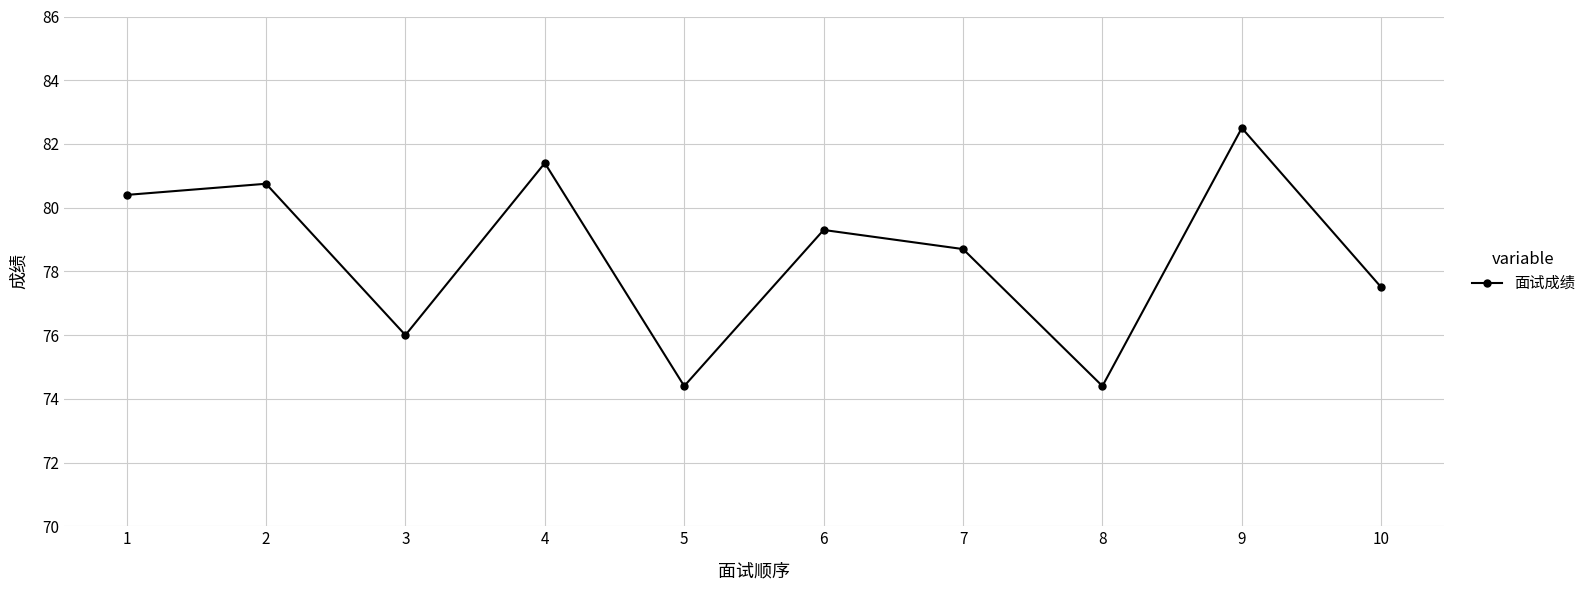

The chart shows a value of 76.0 at 3. True or false?

True